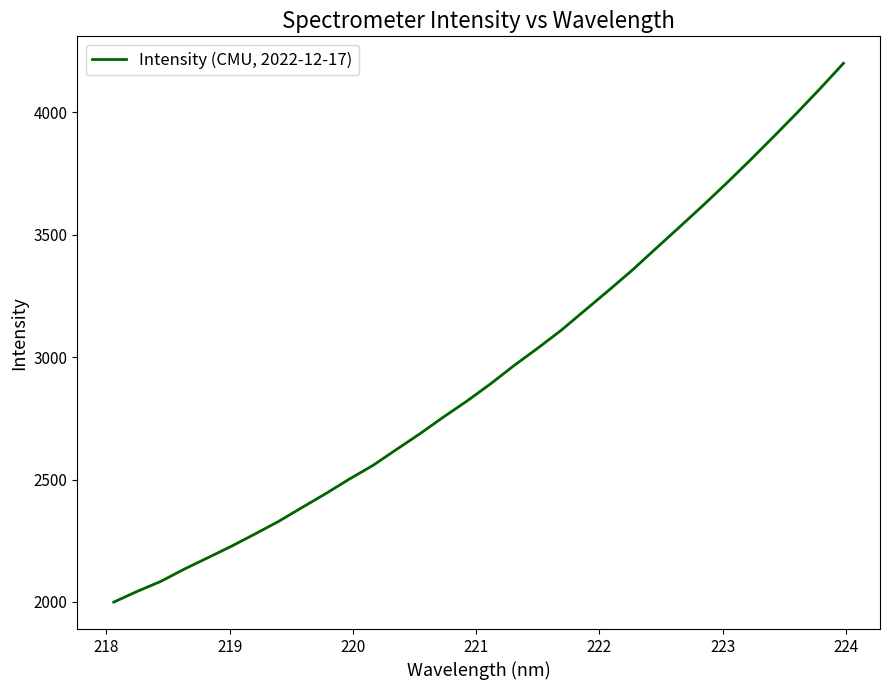

What is the maximum value shown in the chart?

4200.1